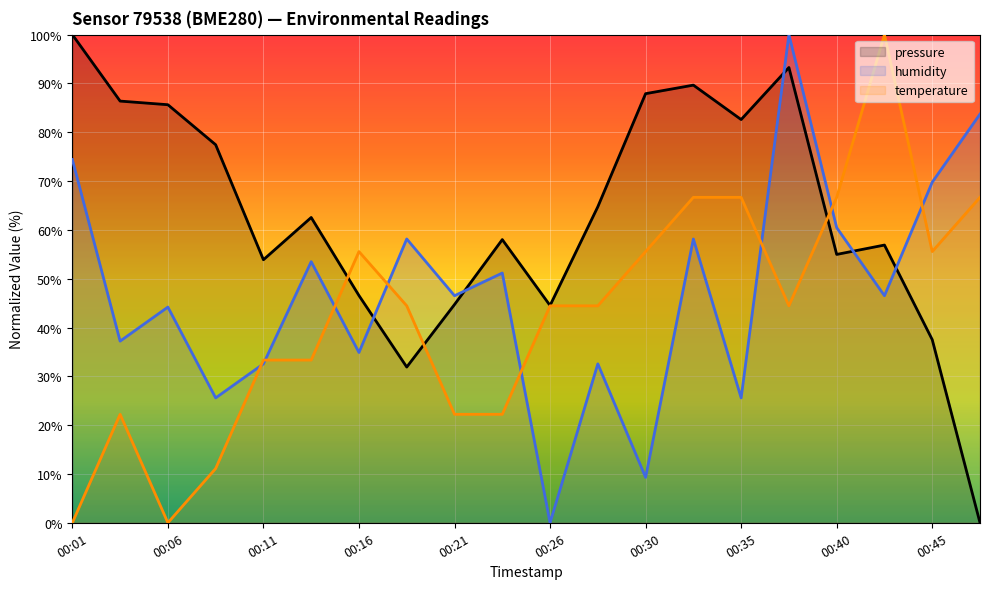

What are all the series names shown in the legend?

pressure, humidity, temperature